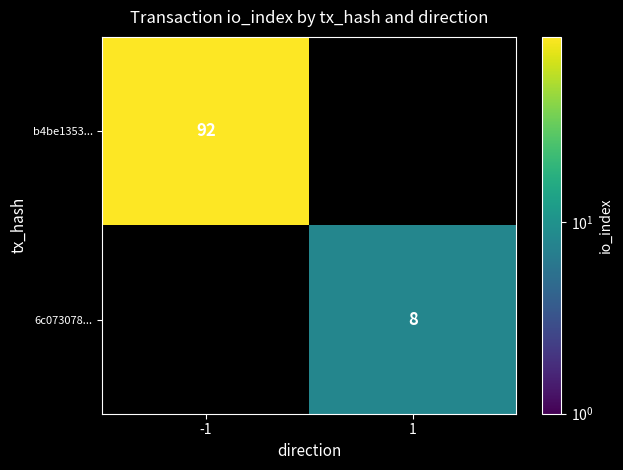

How many categories are shown in the chart?

2